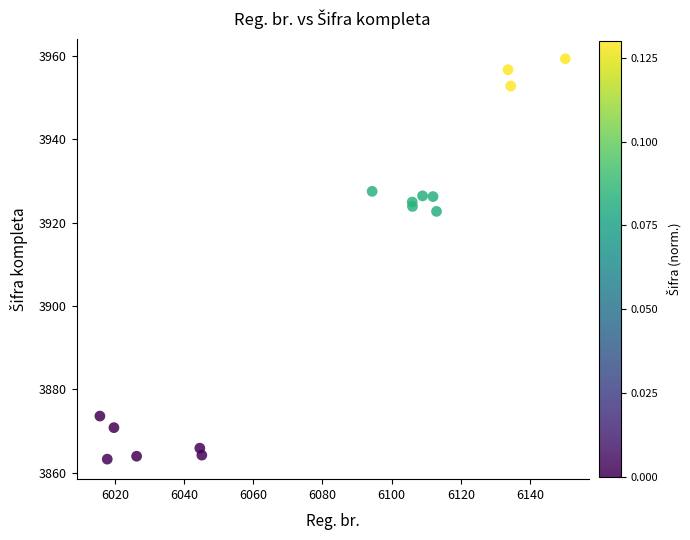

What Y value in the scatter plot is closest to 3911?

3922.7